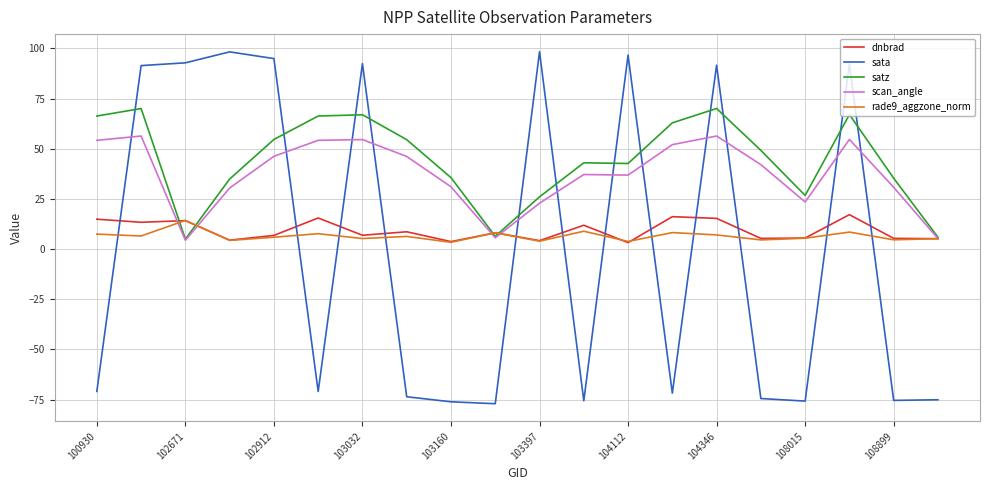

Which series has the widest spread of values?

sata